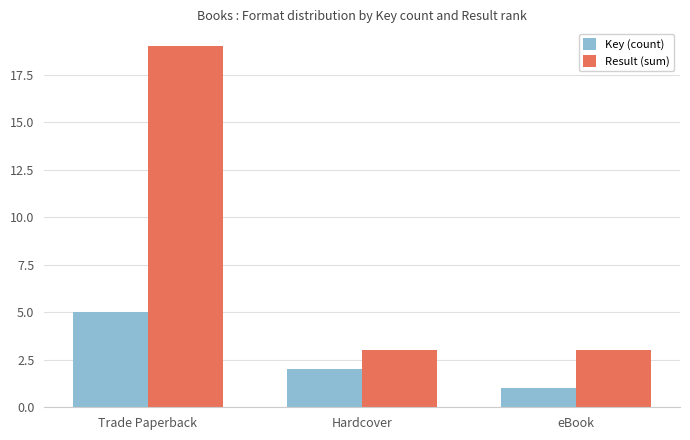

At which category is the sum across all series the highest?

Trade Paperback